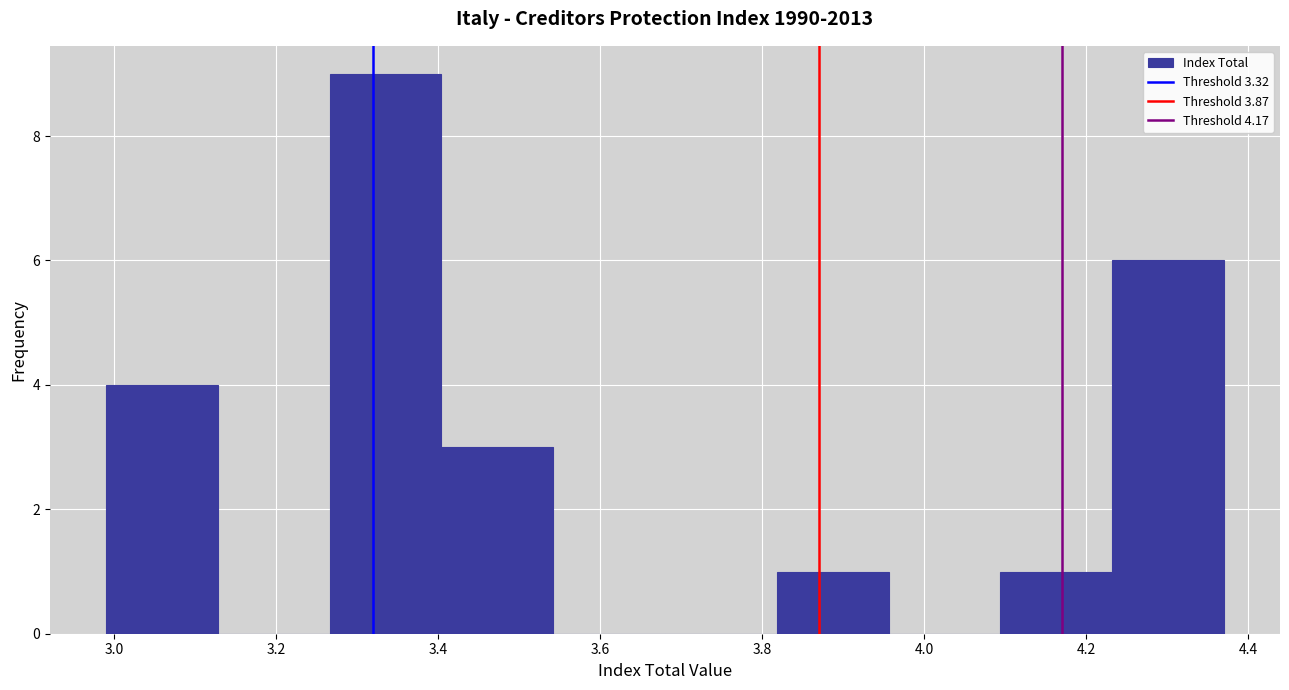

Reading left to right, transcribe this chart: for each bar, give the range it covers on the x-axis and its height. Neither the bar edges nor the heights are printed on the chart, so give them approximately, as read against the axes.

2.990 to 3.128: 4
3.128 to 3.266: 0
3.266 to 3.404: 9
3.404 to 3.542: 3
3.542 to 3.680: 0
3.680 to 3.818: 0
3.818 to 3.956: 1
3.956 to 4.094: 0
4.094 to 4.232: 1
4.232 to 4.370: 6